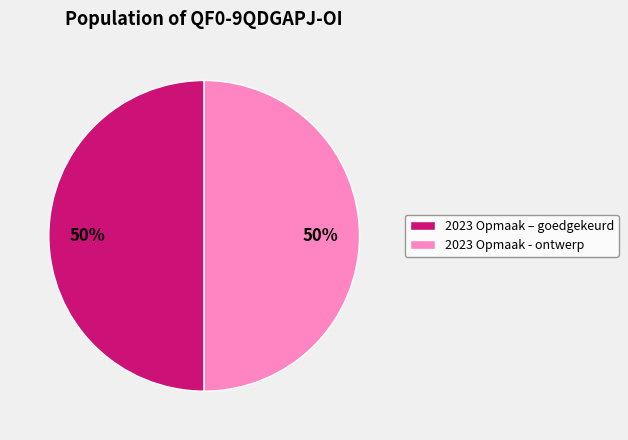

True or false: 2023 Opmaak - ontwerp accounts for 60% of the total.

False